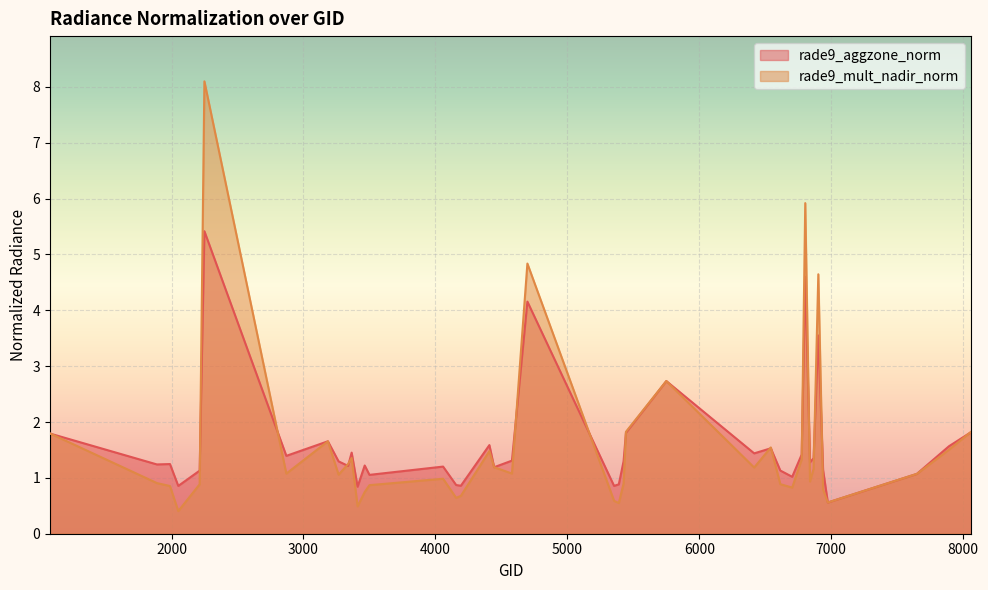

At which label does rade9_mult_nadir_norm first exceed 1?

1079